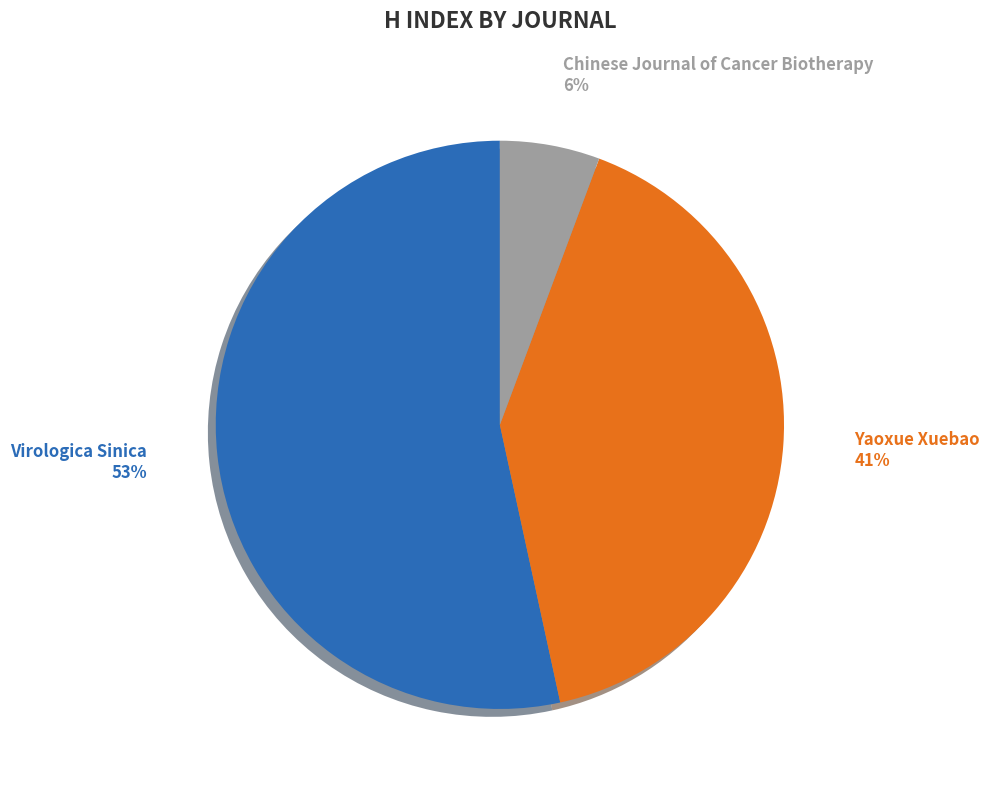

To the nearest percent, what is the combined percentage of Yaoxue Xuebao and Virologica Sinica?

94%